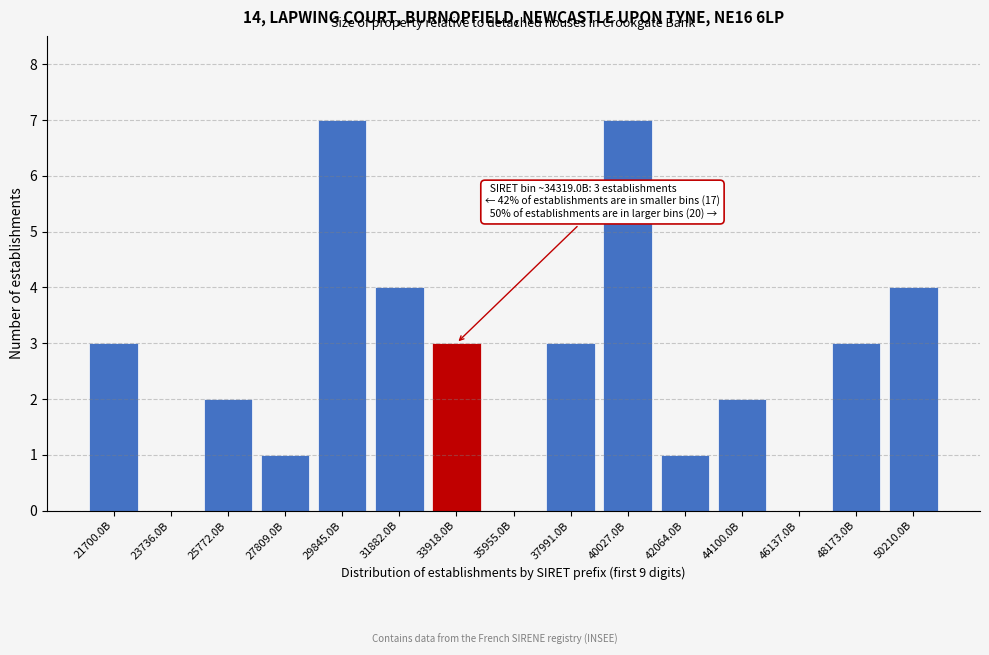

Reading left to right, what are all the values shown in this chart?

21700.0B=3	23736.0B=0	25772.0B=2	27809.0B=1	29845.0B=7	31882.0B=4	33918.0B=3	35955.0B=0	37991.0B=3	40027.0B=7	42064.0B=1	44100.0B=2	46137.0B=0	48173.0B=3	50210.0B=4